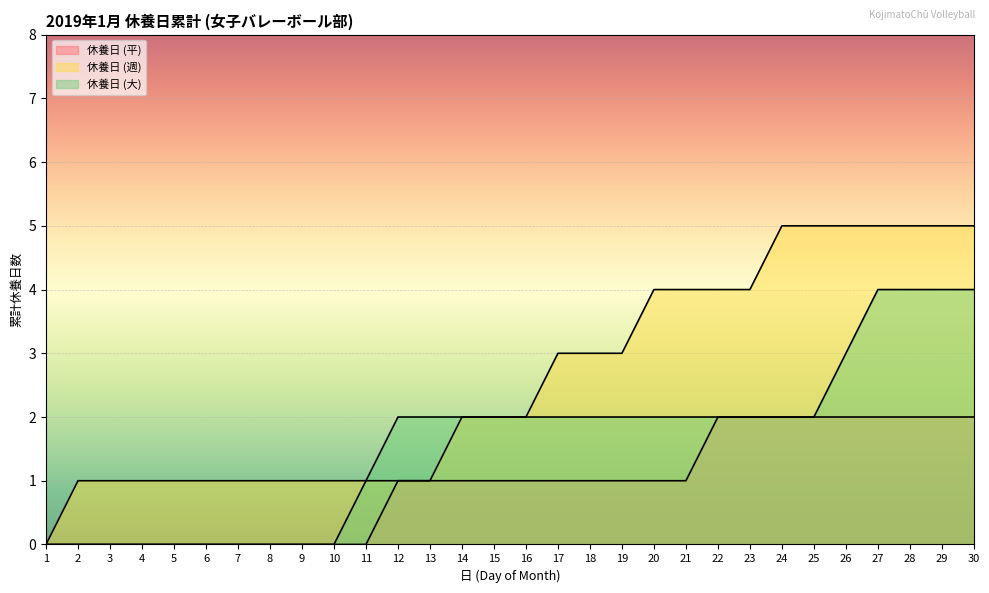

How many values in the 休養日 (週) series are below 2?

13